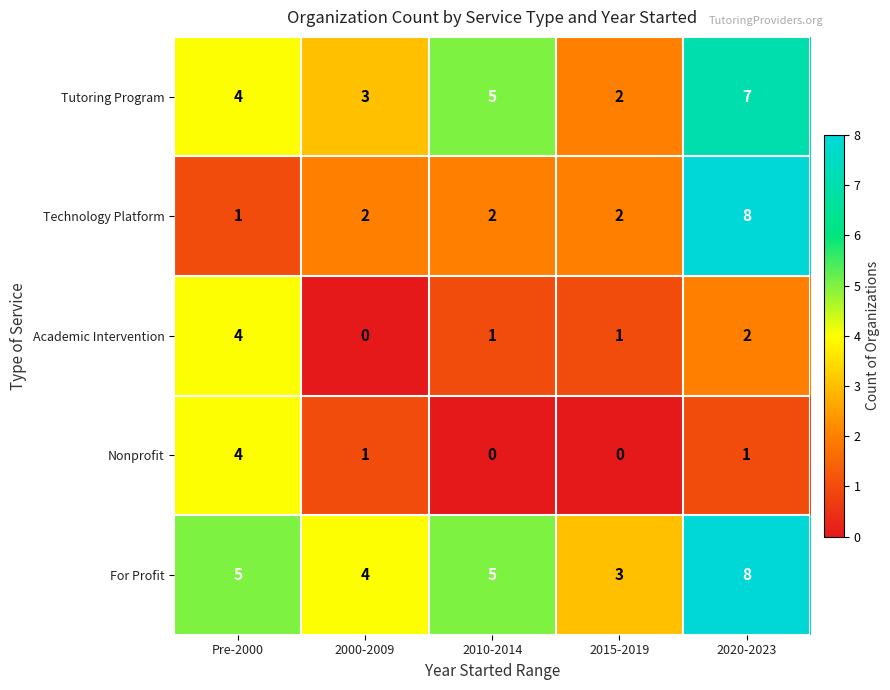

Rank the series at 2000-2009 from lowest to highest value.

Academic Intervention, Nonprofit, Technology Platform, Tutoring Program, For Profit